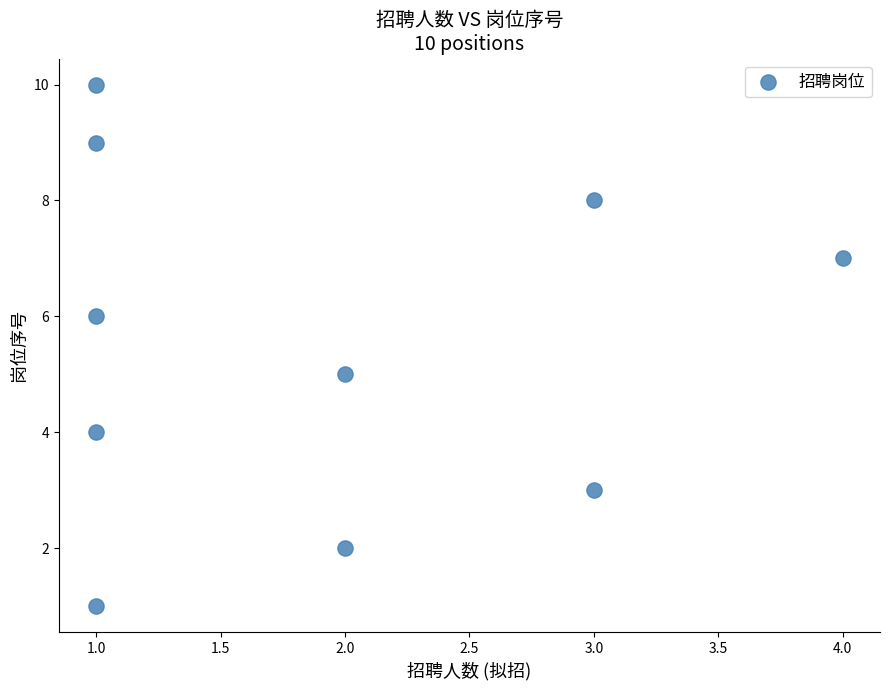

What is the range of Y values (max minus min)?

9